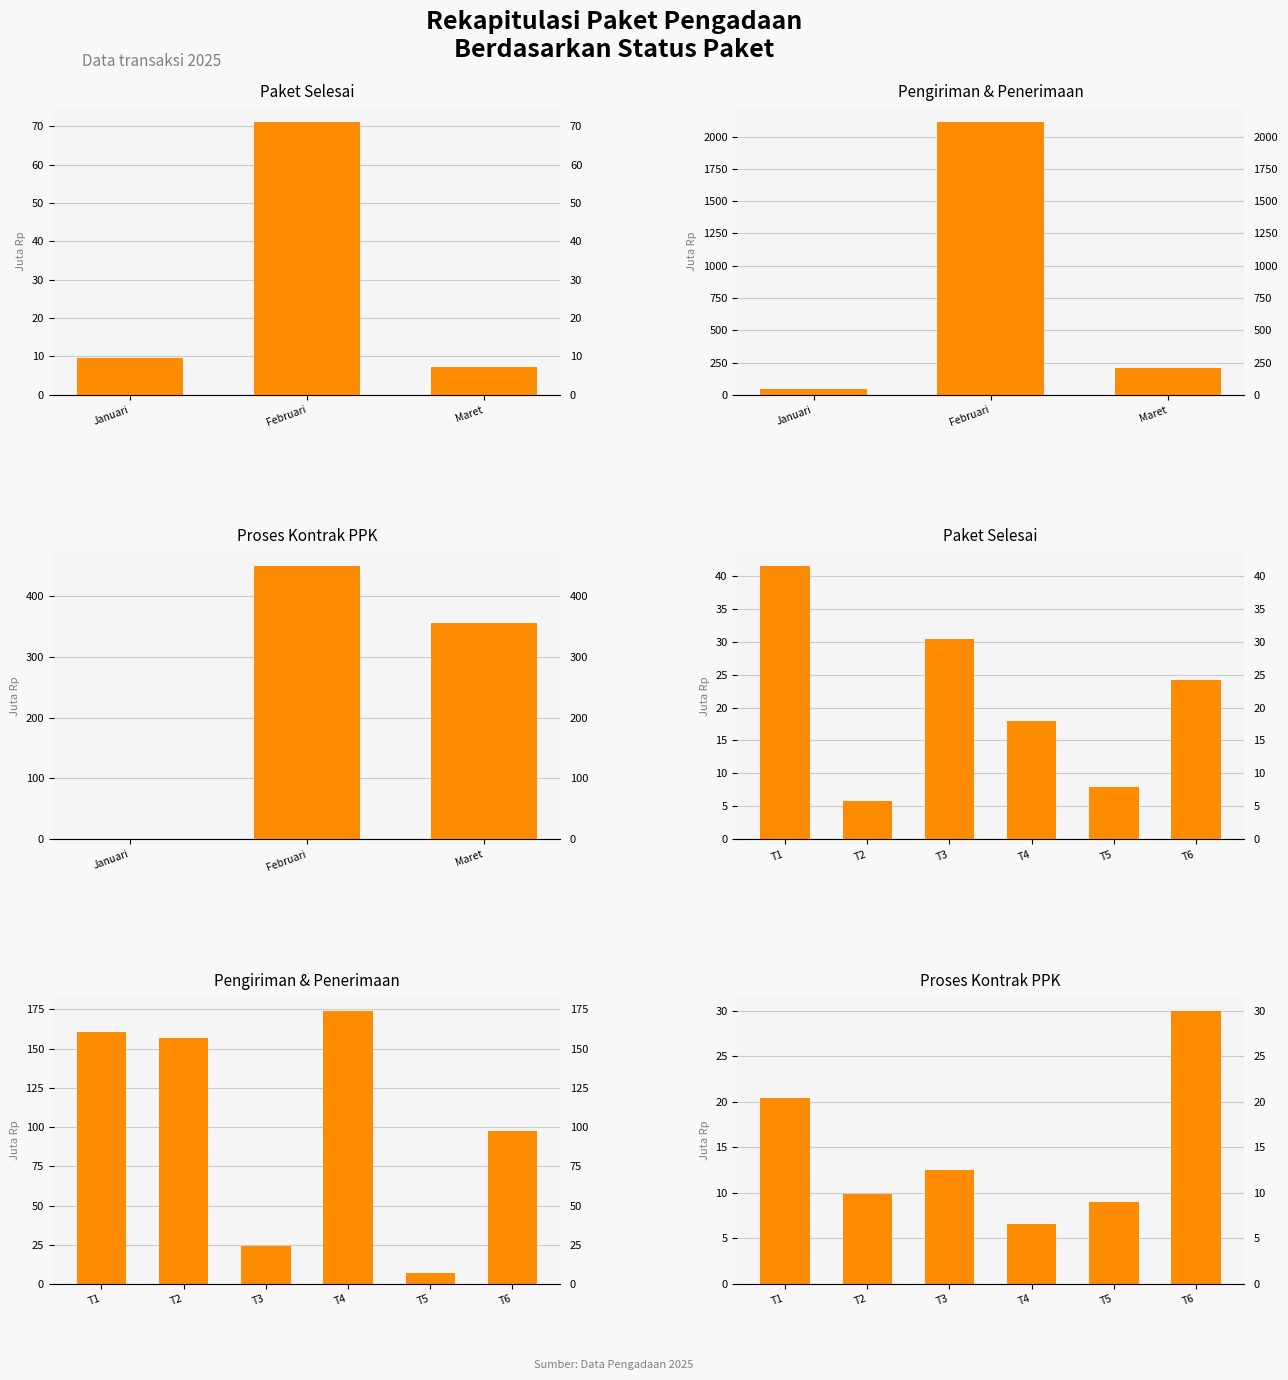

How many data points in Pengiriman & Penerimaan are above 156?

3